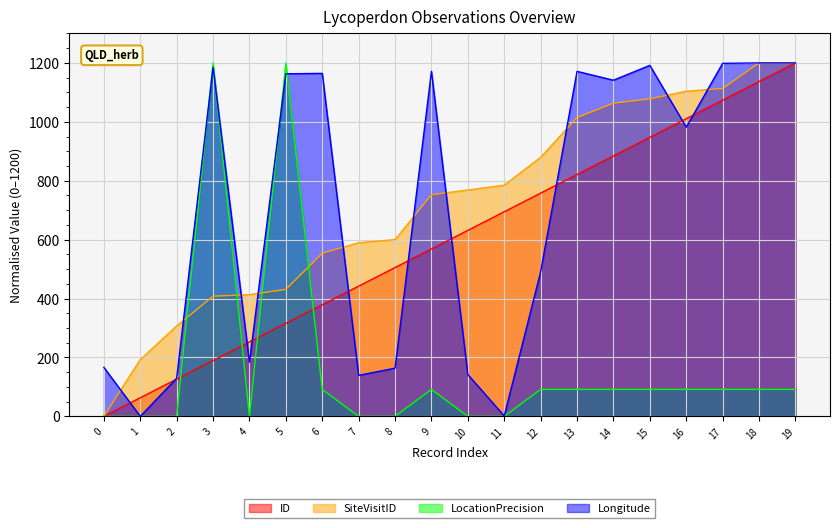

Is the value of ID at 18 greater than the value of SiteVisitID at 13?

Yes